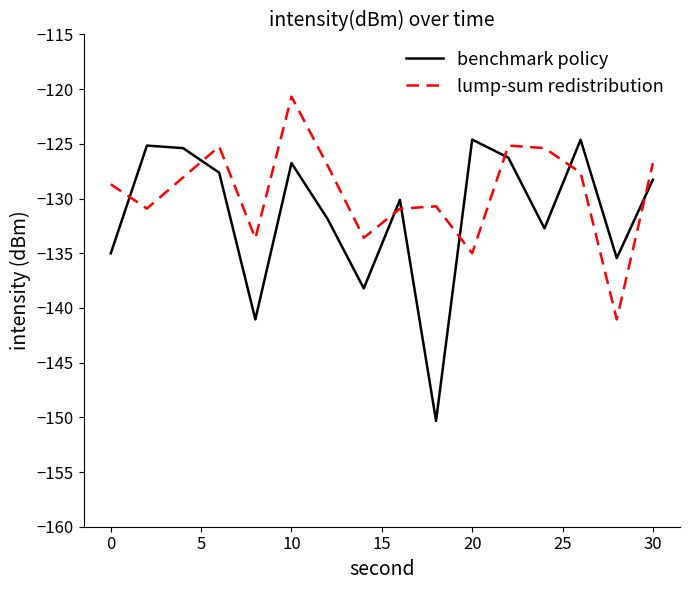

What is the smallest value displayed?

-150.3